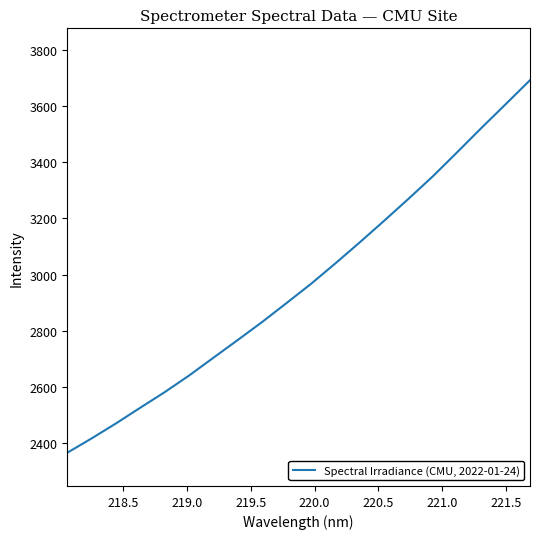

Reading left to right, extract all data points from this chart.

2365.8	2416.9	2470.2	2526.3	2581.6	2640.7	2704.1	2767.3	2831.3	2898.7	2966.7	3039.5	3114.2	3191.0	3269.1	3349.2	3434.8	3521.6	3606.5	3692.0